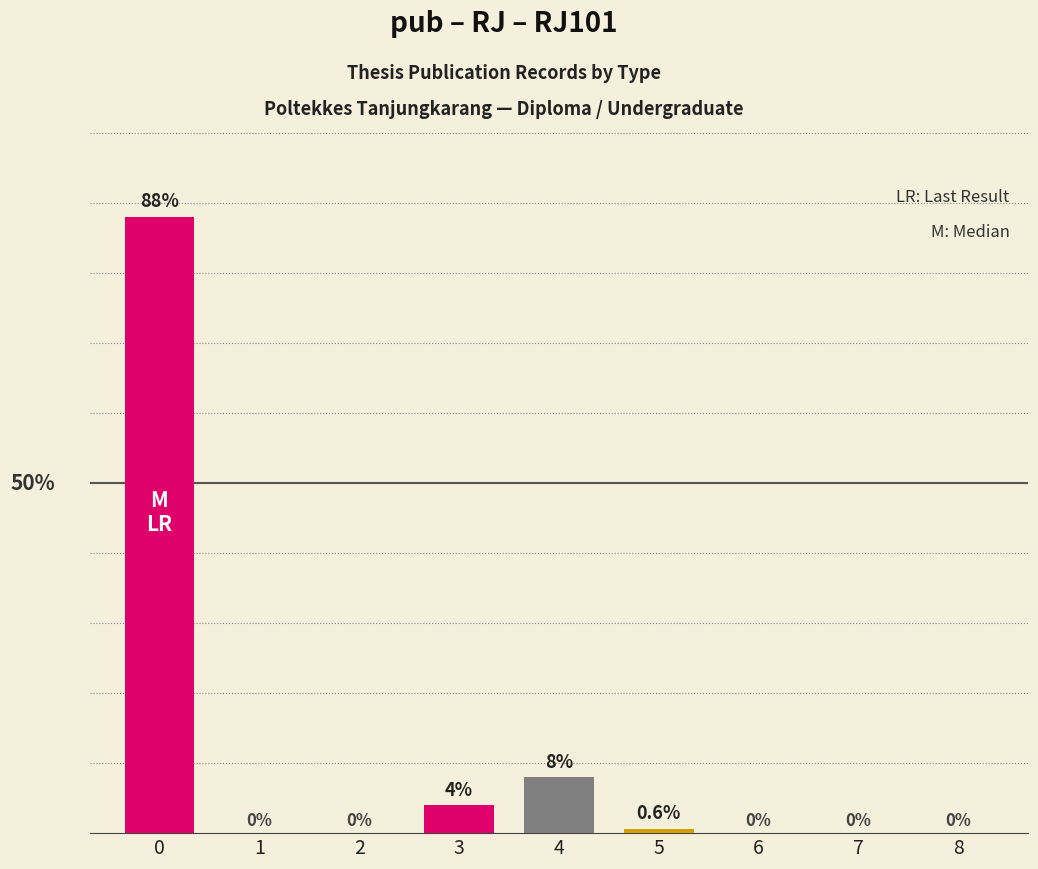

The chart shows a value of -57.5 at 6. True or false?

False